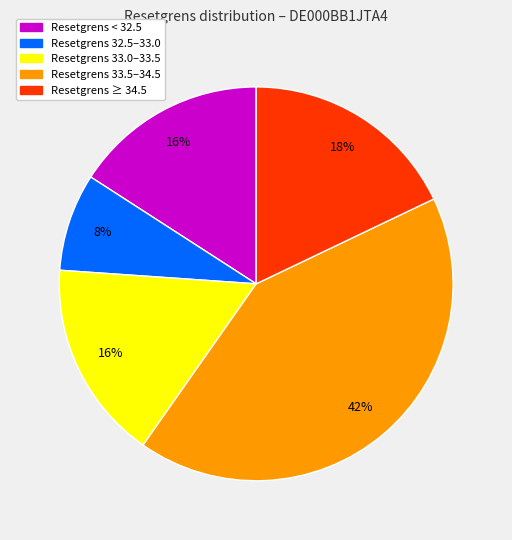

Is there any slice that represents more than half of the pie?

No